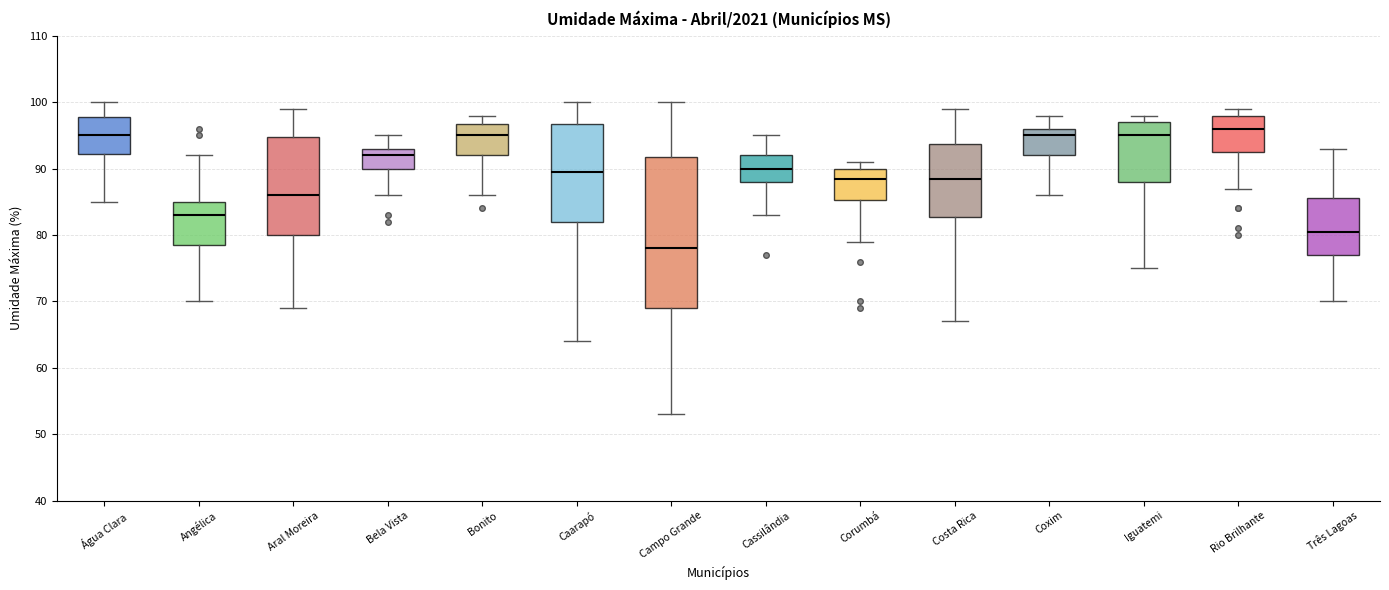

Which box has the lowest median line?

Campo Grande